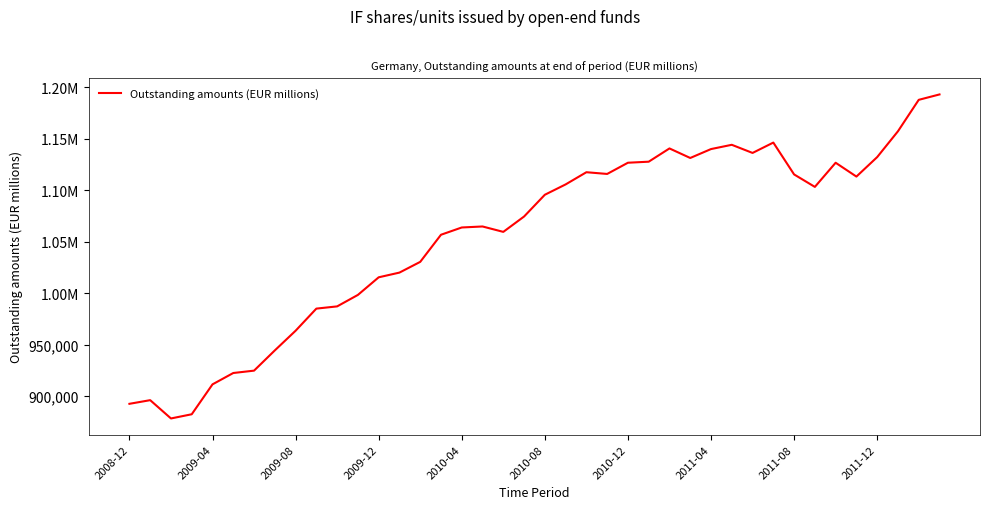

Does the chart have visible grid lines?

No